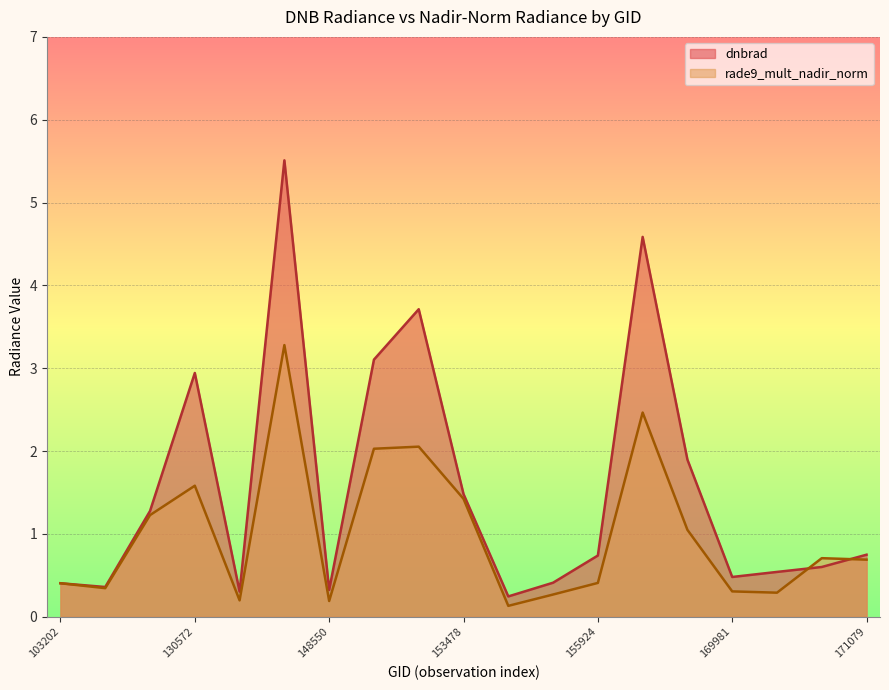

Reading left to right, list all the values displayed in this chart.

dnbrad: 0.4	0.4	1.3	2.9	0.3	5.5	0.3	3.1	3.7	1.5	0.2	0.4	0.7	4.6	1.9	0.5	0.5	0.6	0.8
rade9_mult_nadir_norm: 0.4	0.3	1.2	1.6	0.2	3.3	0.2	2.0	2.1	1.4	0.1	0.3	0.4	2.5	1.0	0.3	0.3	0.7	0.7